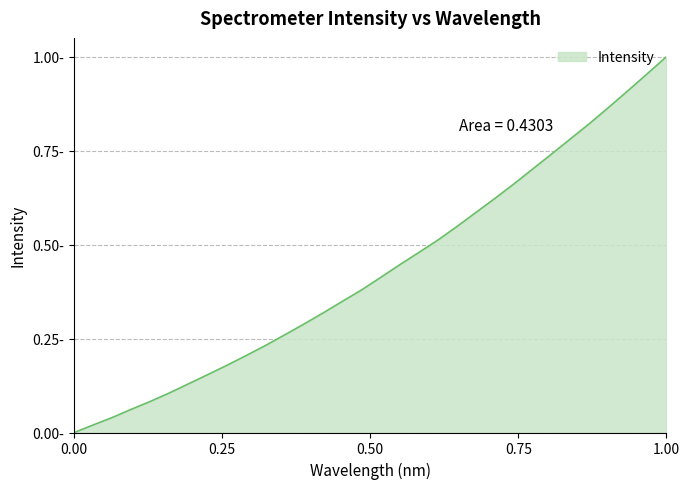

Is this an area chart (filled region under the line)?

Yes